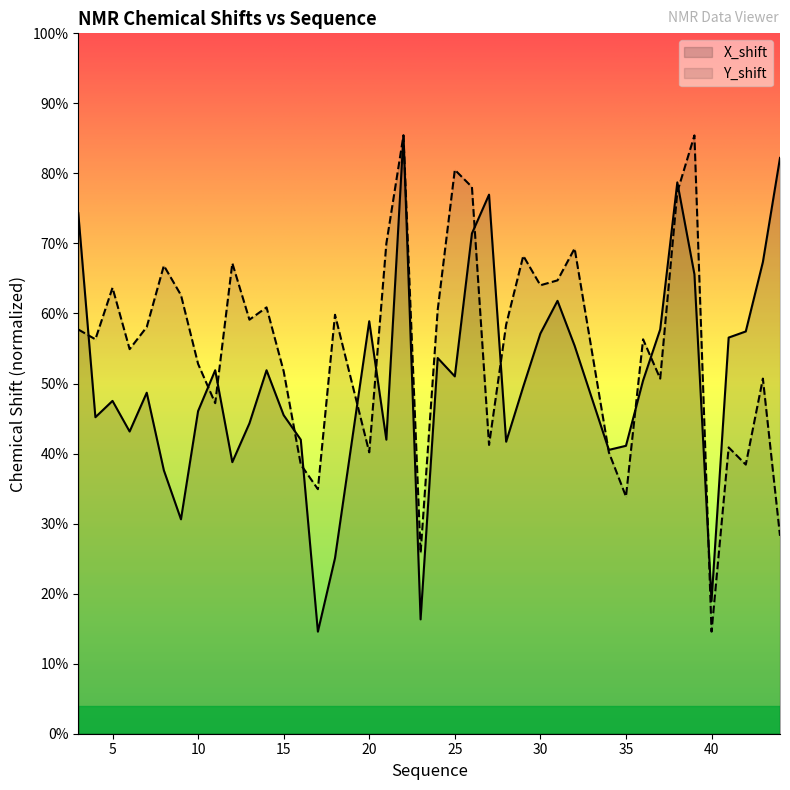

Where does the Y_shift series first go above 8?

3